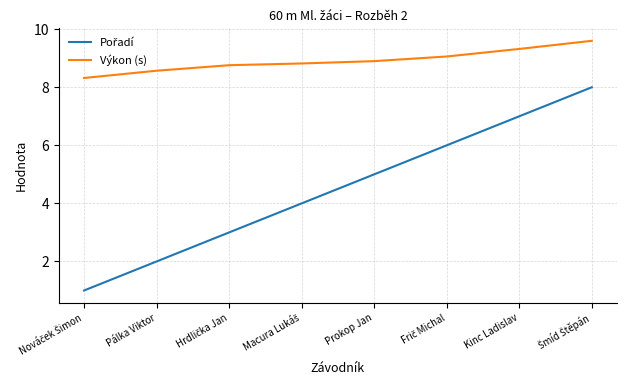

Which series has the largest total across all categories?

Výkon (s)